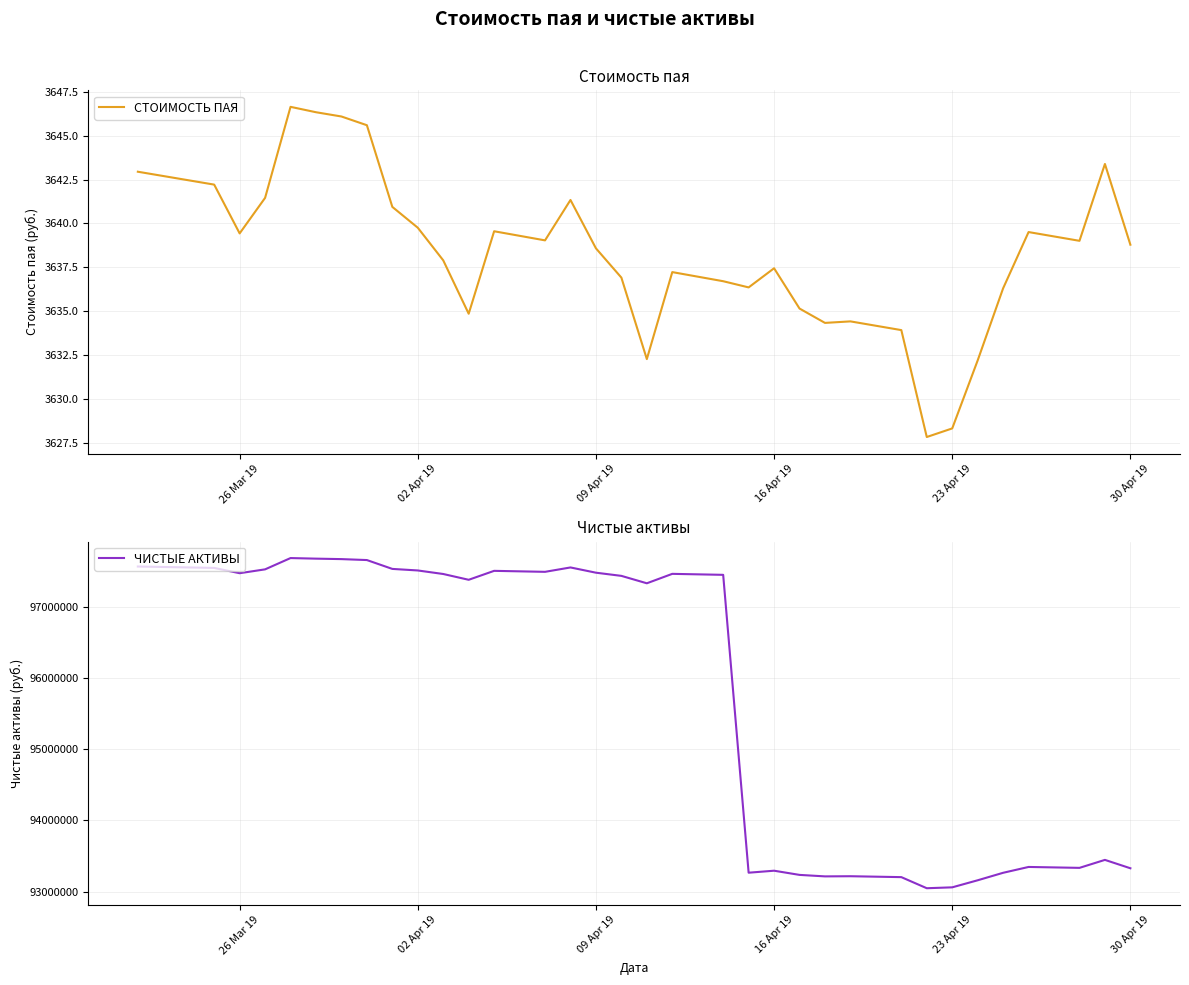

What is the value of the СТОИМОСТЬ ПАЯ point at the 15th from the left?

3639.6